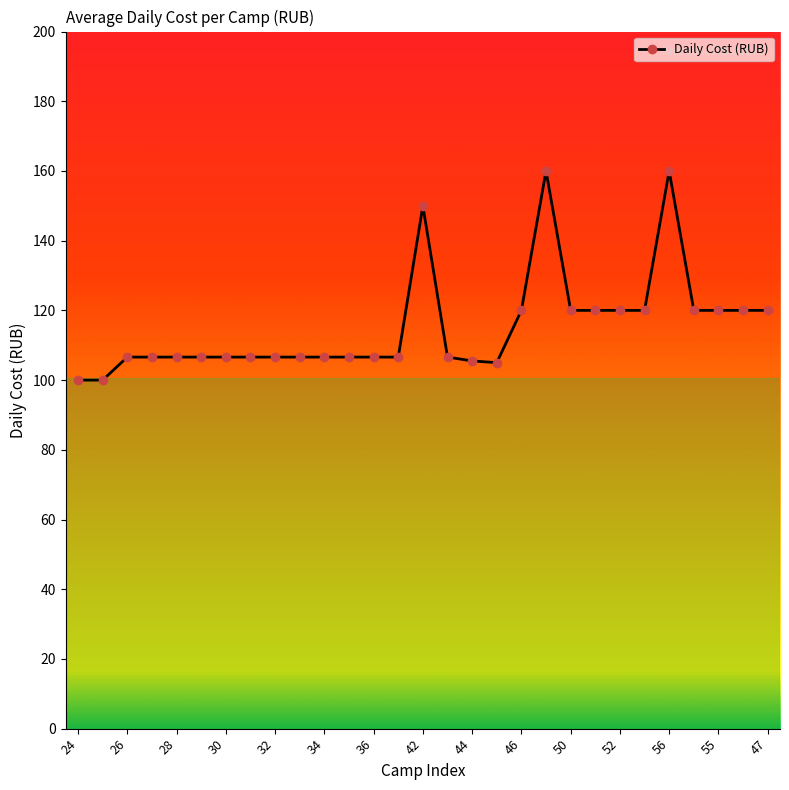

True or false: there are more than 1 points higher than both neighbors.

True